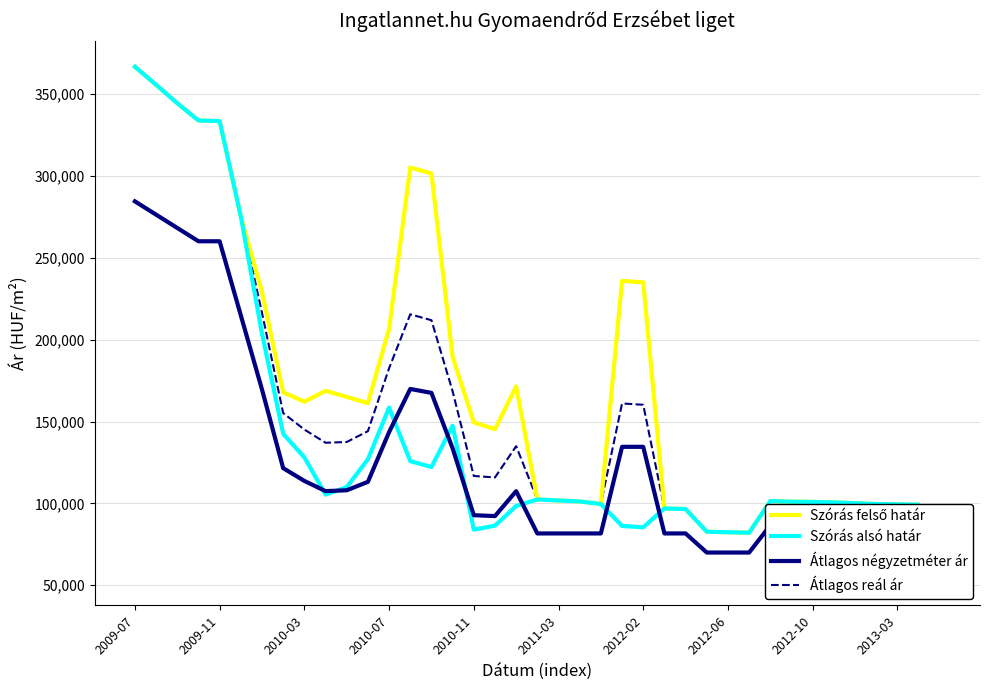

What is the label of the 38th point from the right?

2009-11